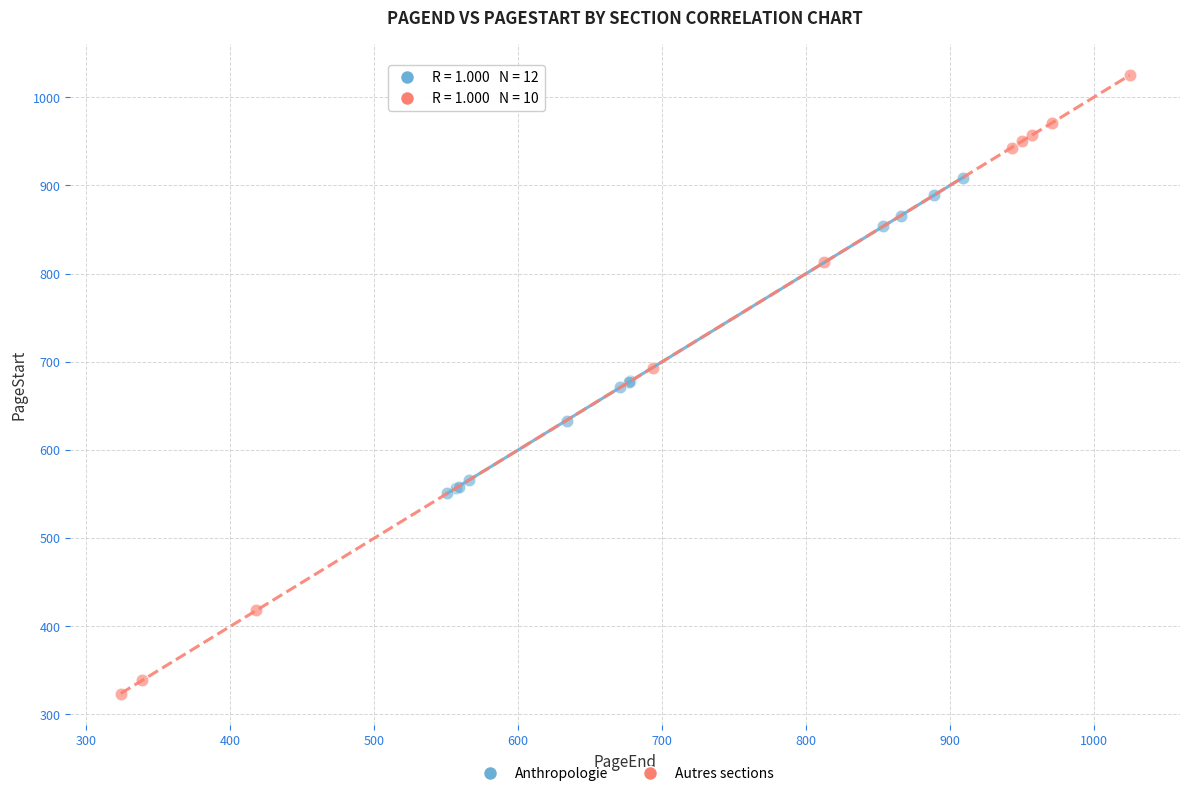

Which series has the largest Y range (max minus min)?

Autres sections